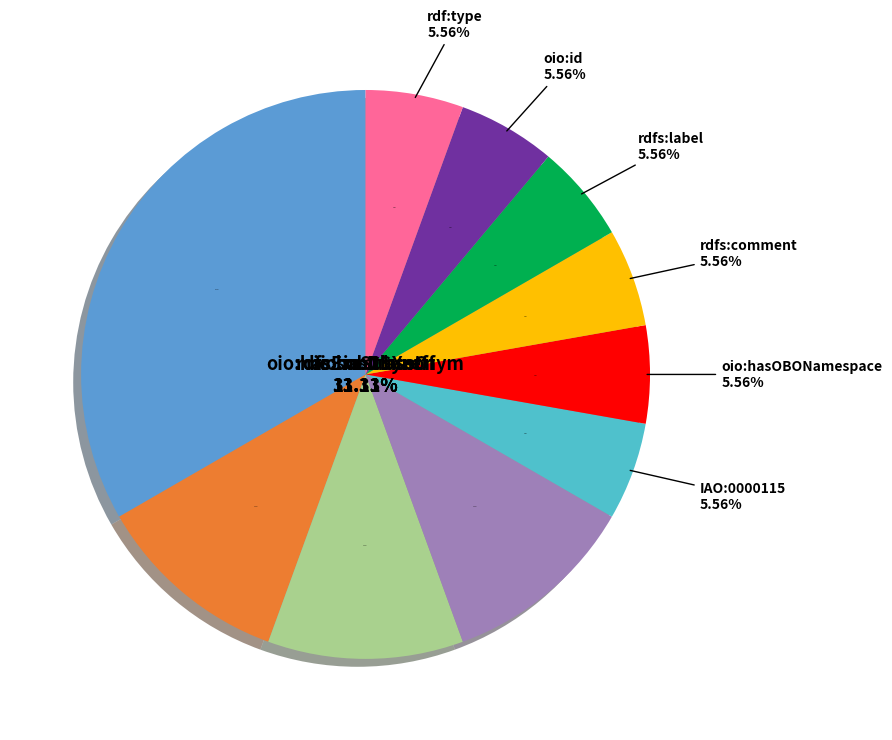

What percentage do oio:inSubset and oio:hasOBONamespace together represent?

16.7%